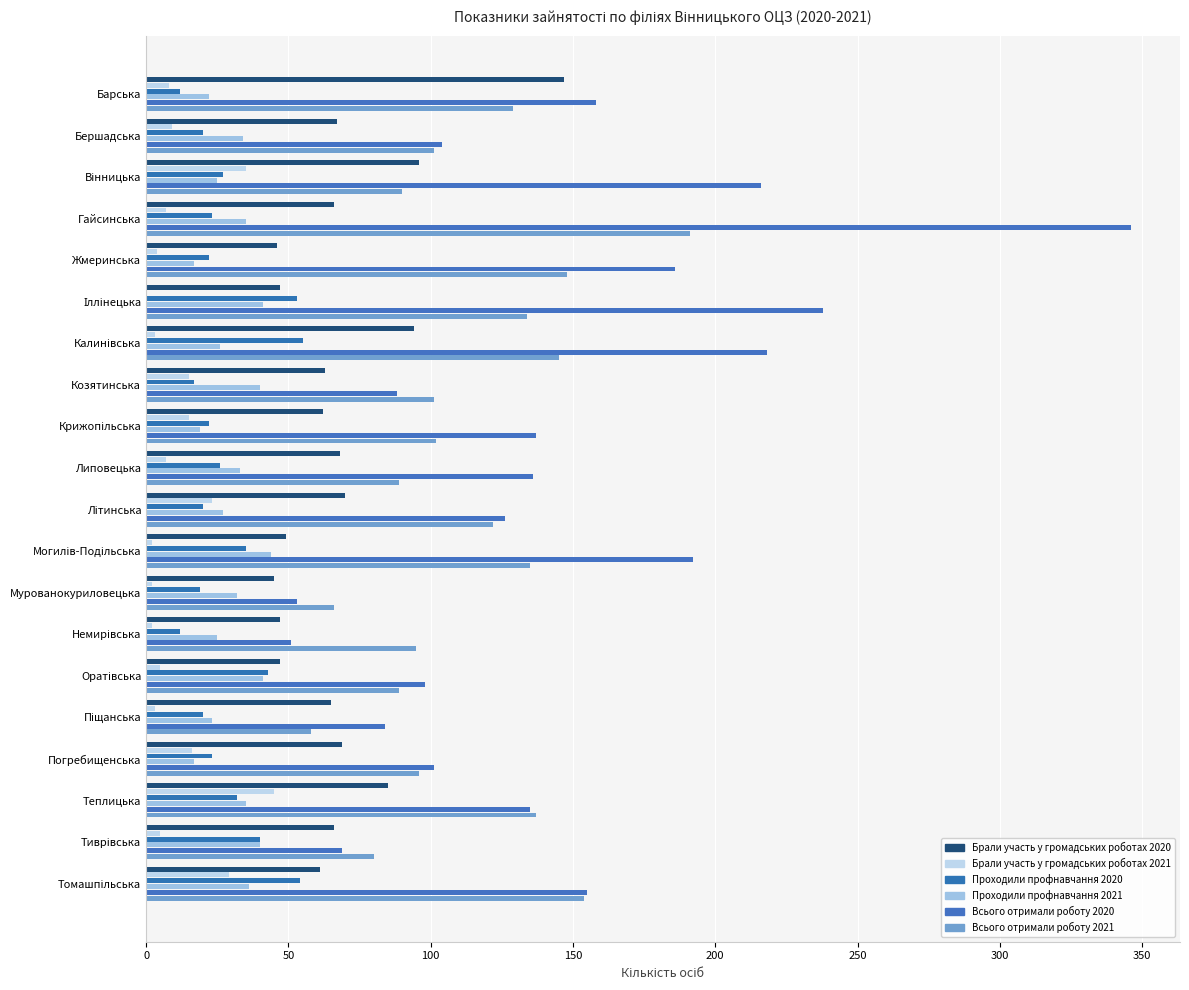

How many data points does each series have?

20